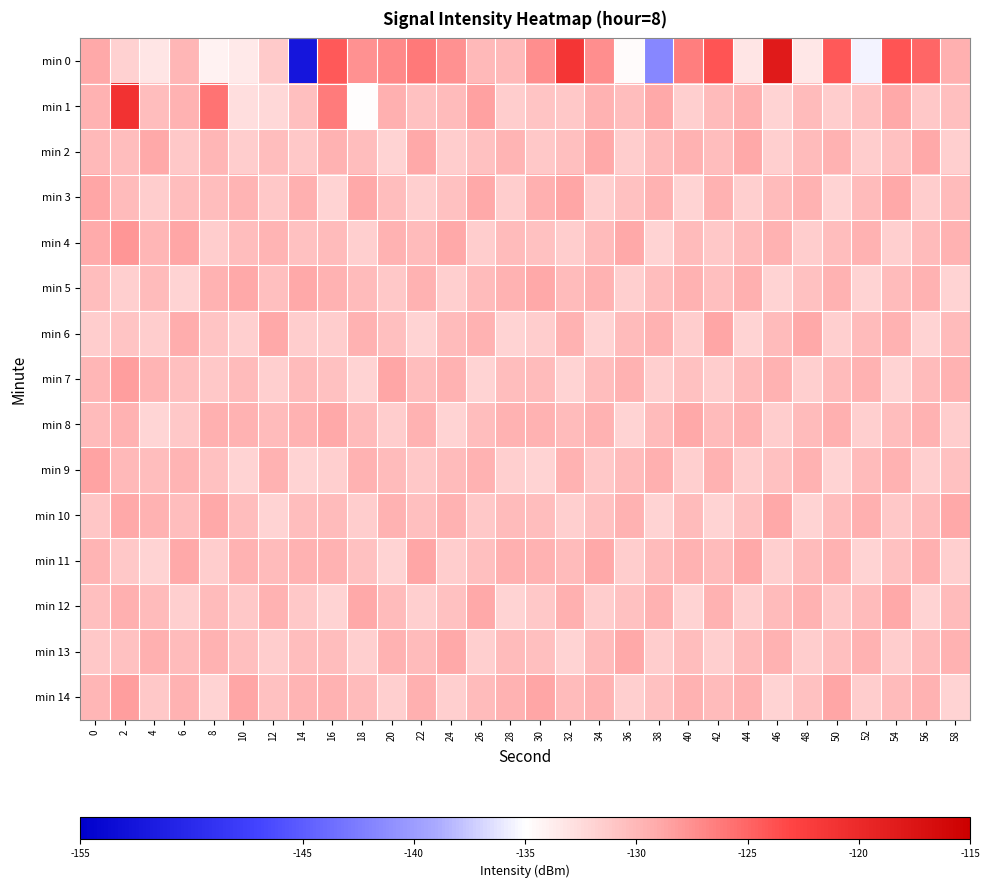

Which series changed the most between 14 and 40?

min 0